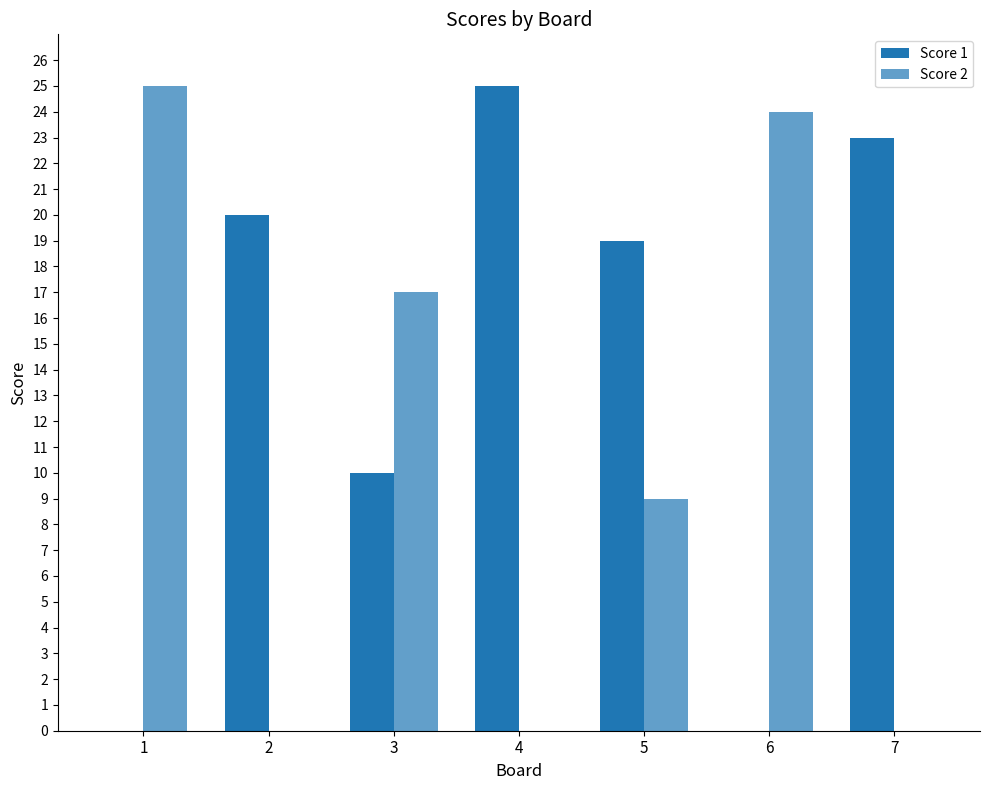

Reading left to right, transcribe all the data shown in this chart.

Score 1: 1=0	2=20	3=10	4=25	5=19	6=0	7=23
Score 2: 1=25	2=0	3=17	4=0	5=9	6=24	7=0